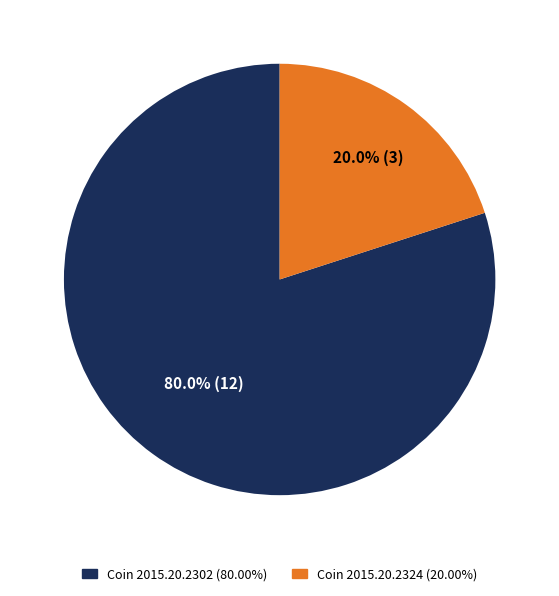

Is there a majority slice in this chart?

Yes